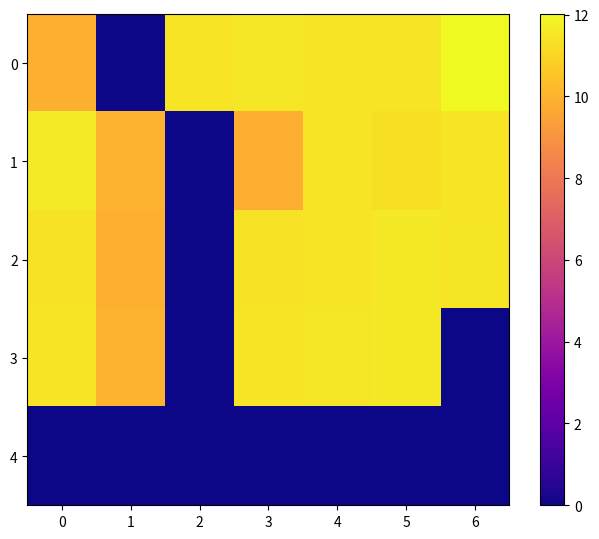

What is the greatest value displayed?

12.0